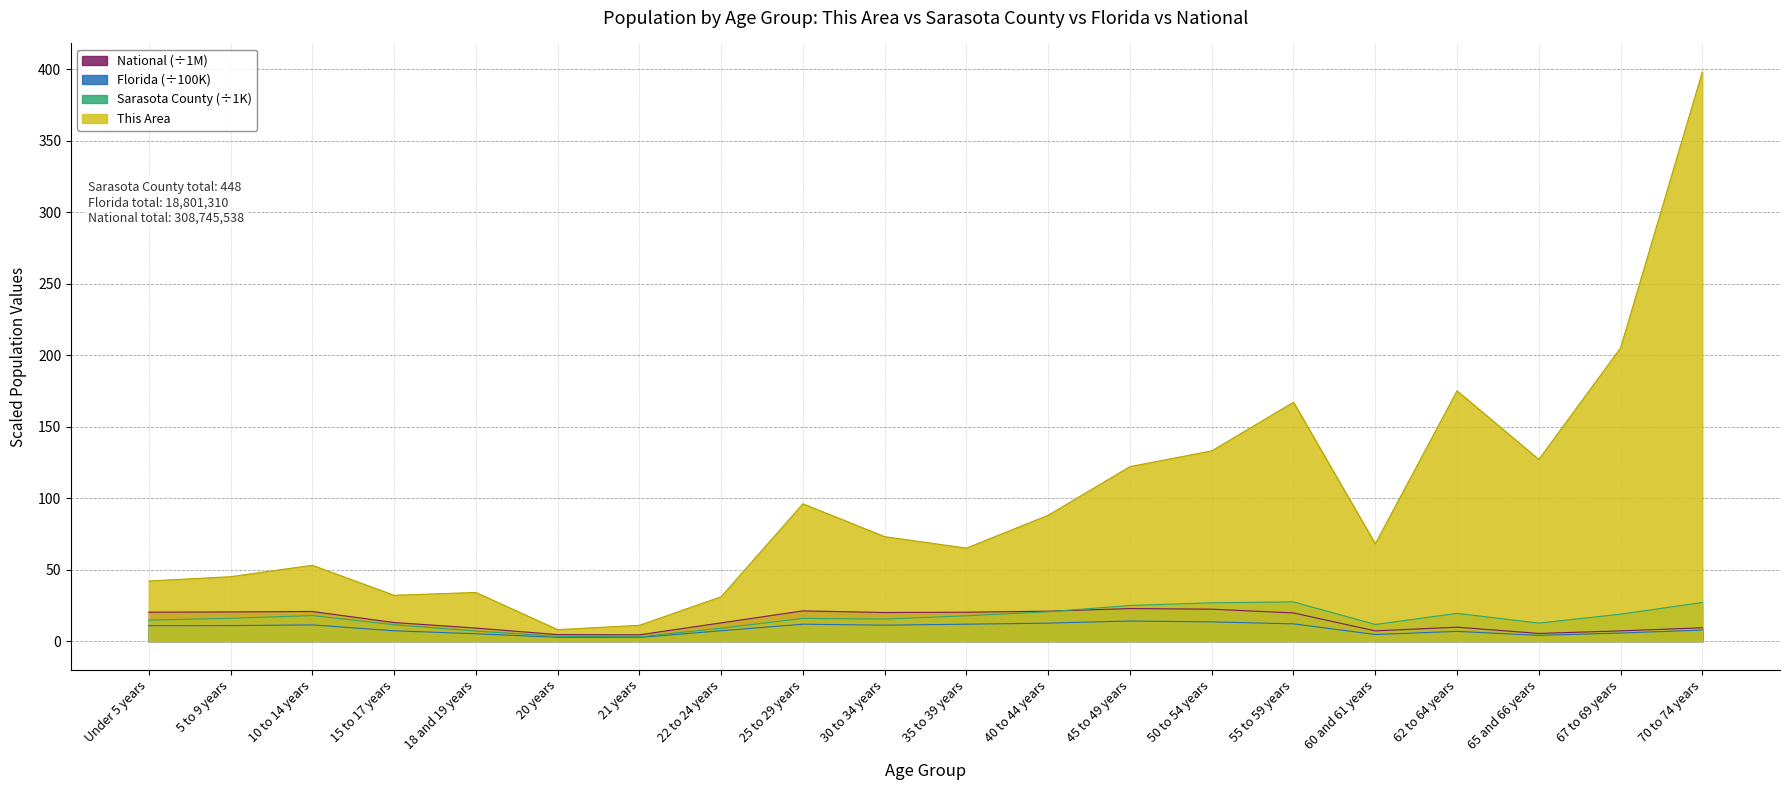

Between 55 to 59 years and 21 years, which is larger?

55 to 59 years